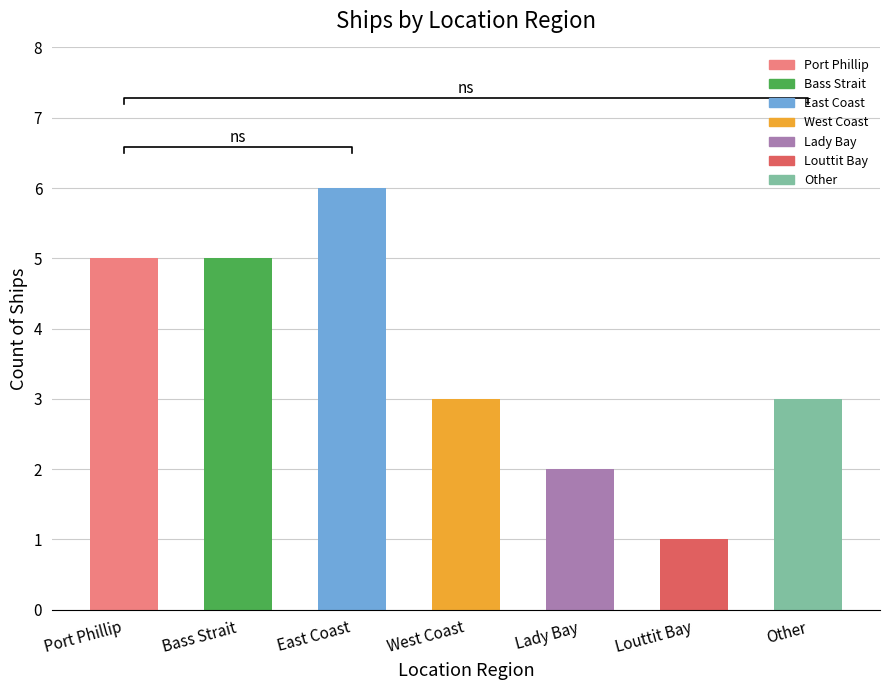

What is the sum of the values at Port Phillip and West Coast?

8